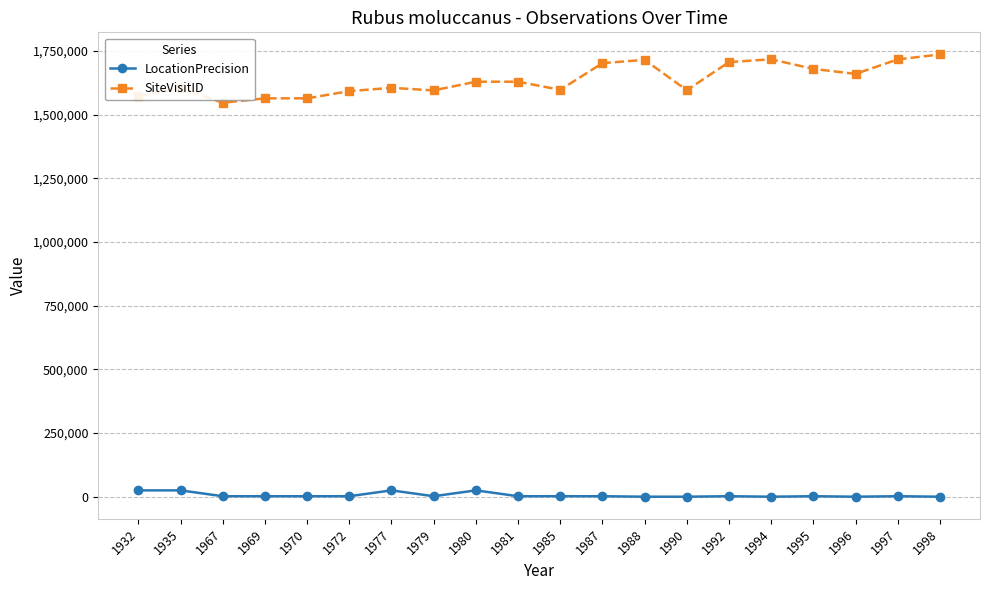

Which series changed the most between 1979 and 1988?

SiteVisitID